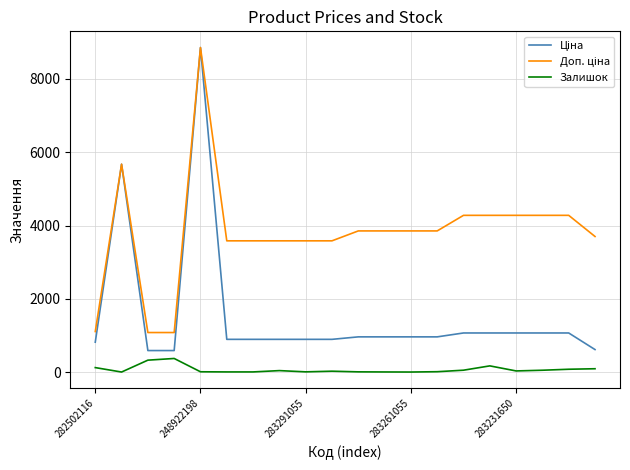

What is the maximum value shown in the chart?

8856.7